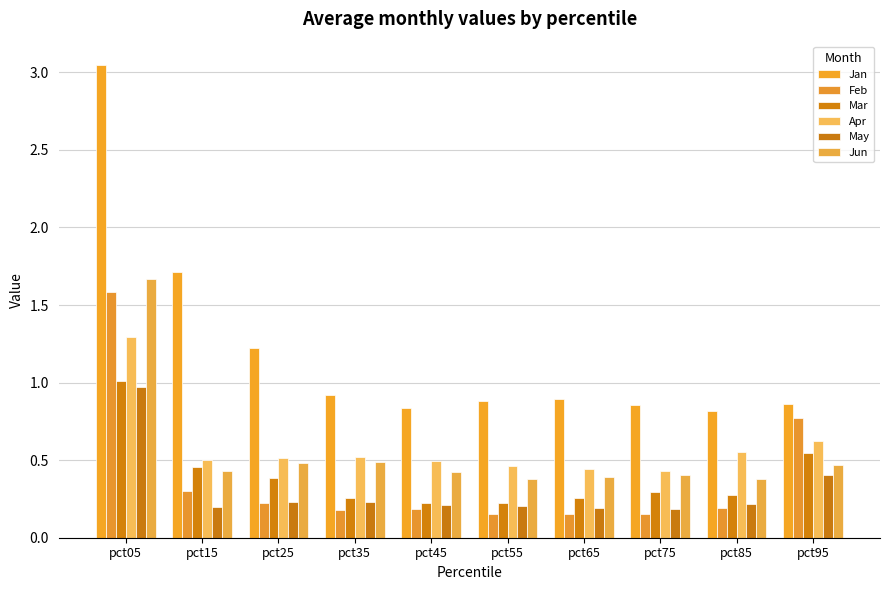

What is the difference between the second highest and second lowest values in the Feb series?

0.6